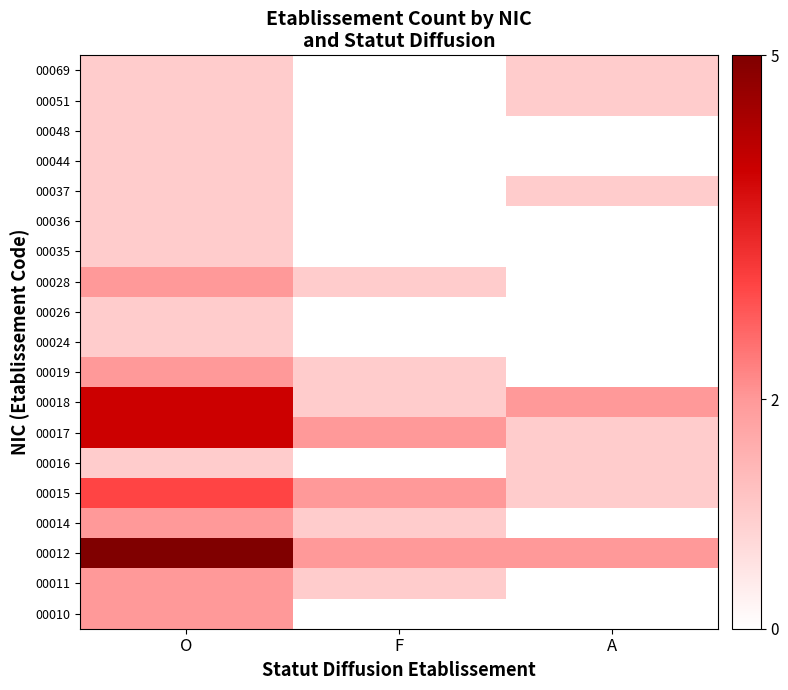

Which has a higher value, A or F?

A